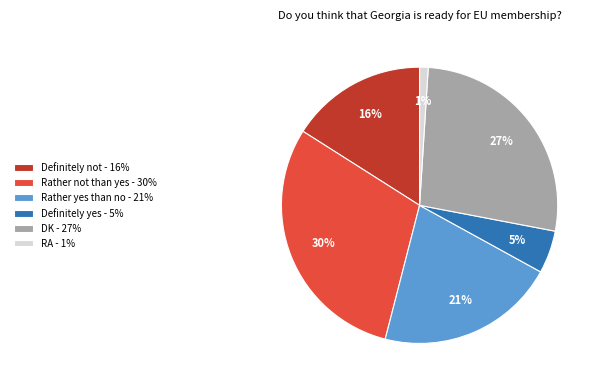

How many segments does this pie chart have?

6